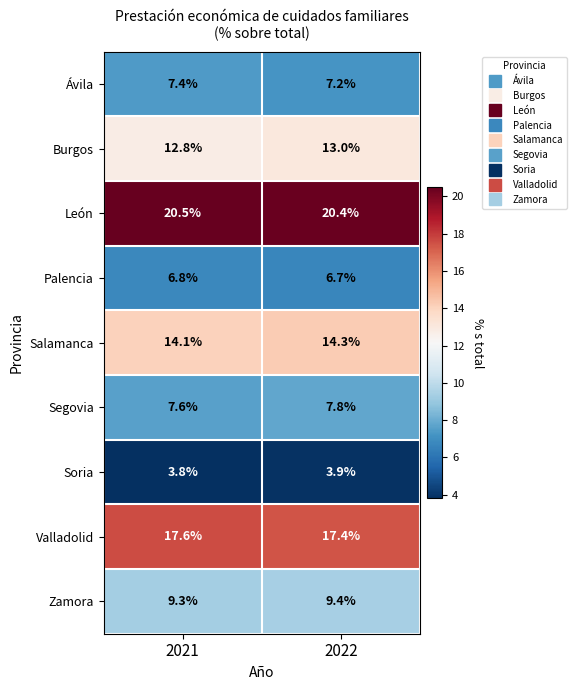

How many series are shown in this chart?

9